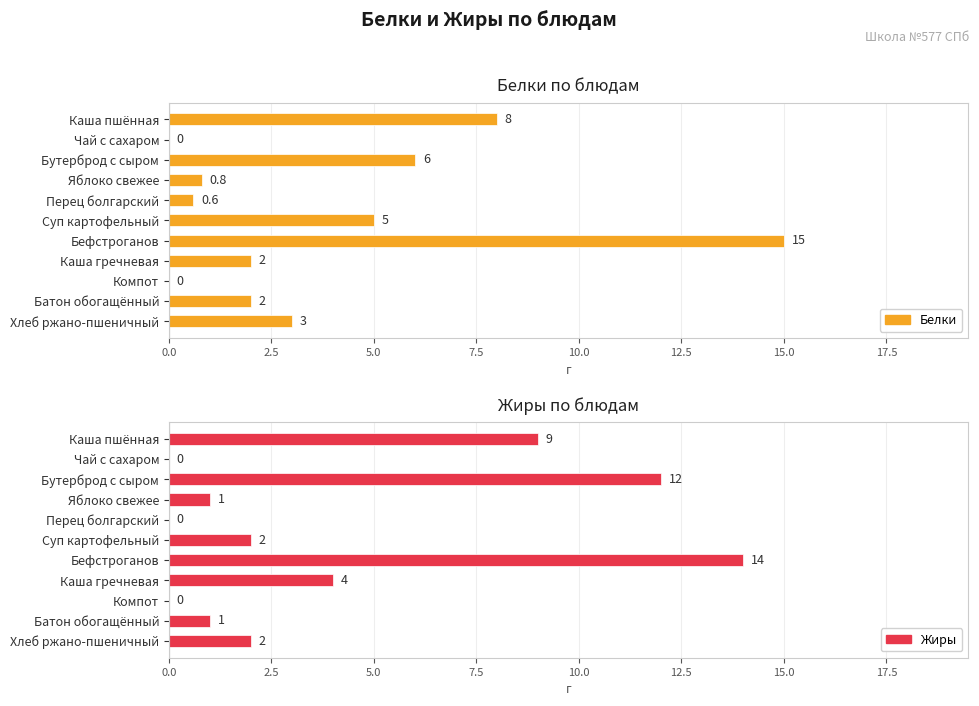

The Белки series shows 2.6 at Каша пшённая. True or false?

False